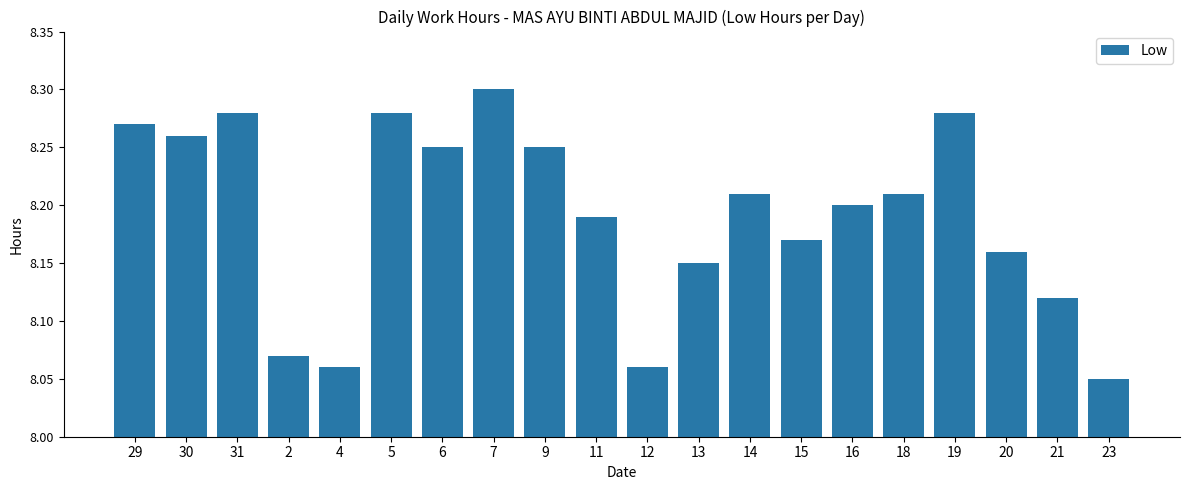

At which label is the value closest to 8?

23